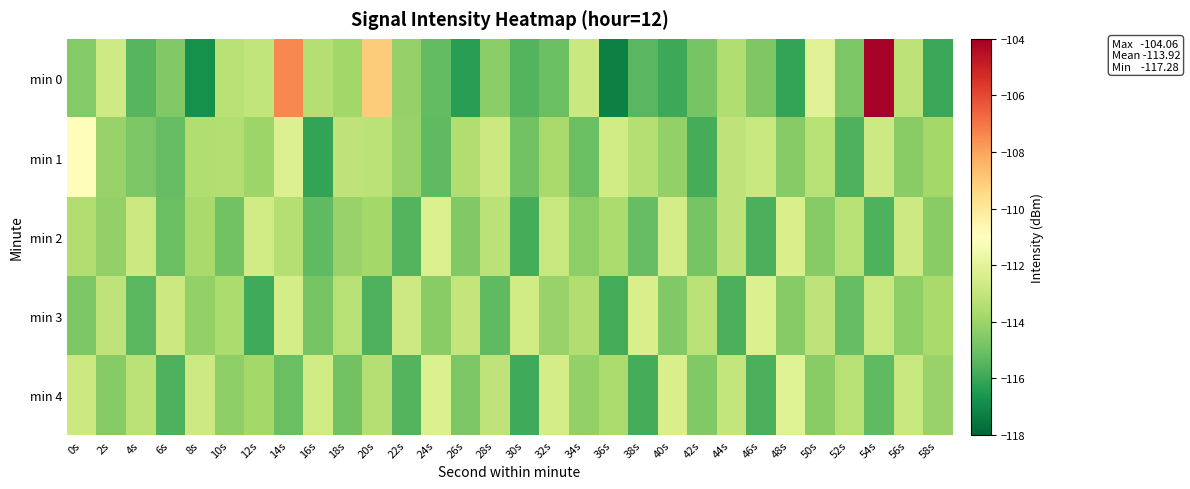

How many data points does each series have?

30